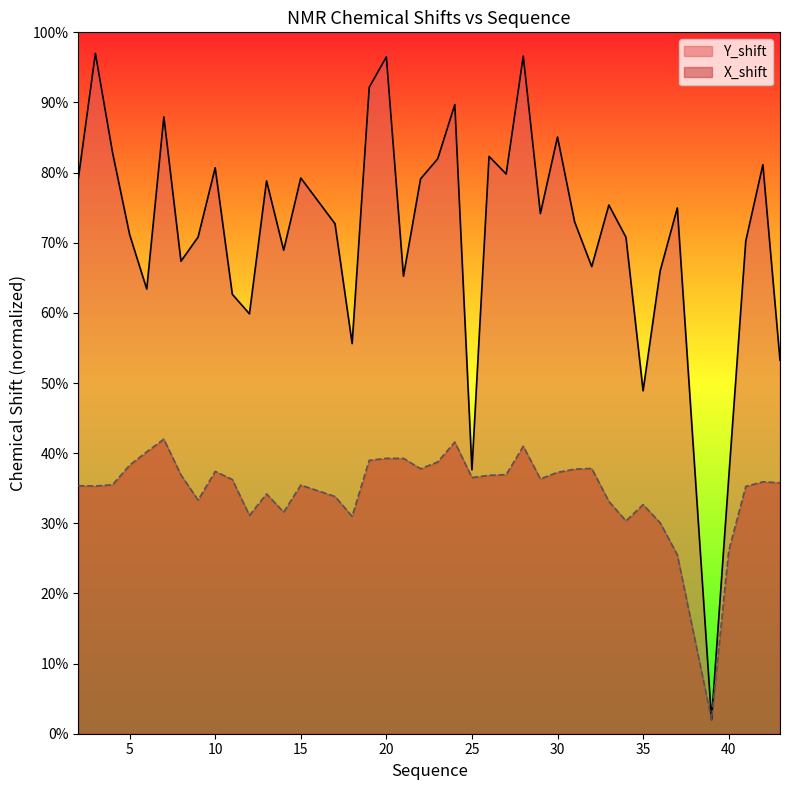

The value of Y_shift at 43 is 28.1. True or false?

False